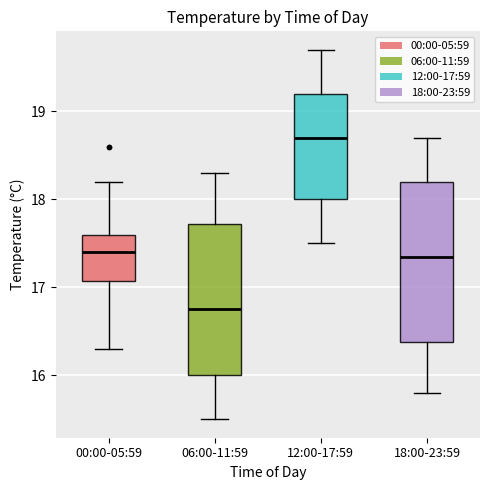

Where is the upper edge of the box for 06:00-11:59 on the y-axis? The values are not printed on the chart, so give them approximately, as read against the axis.

17.7